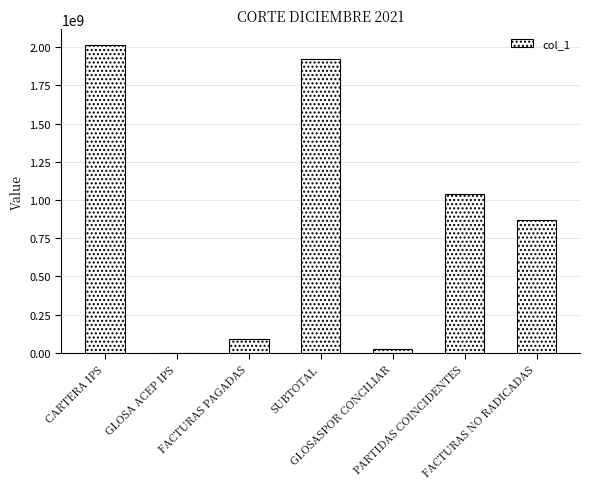

What is the approximate value at FACTURAS NO RADICADAS, to the nearest 50?

865505550